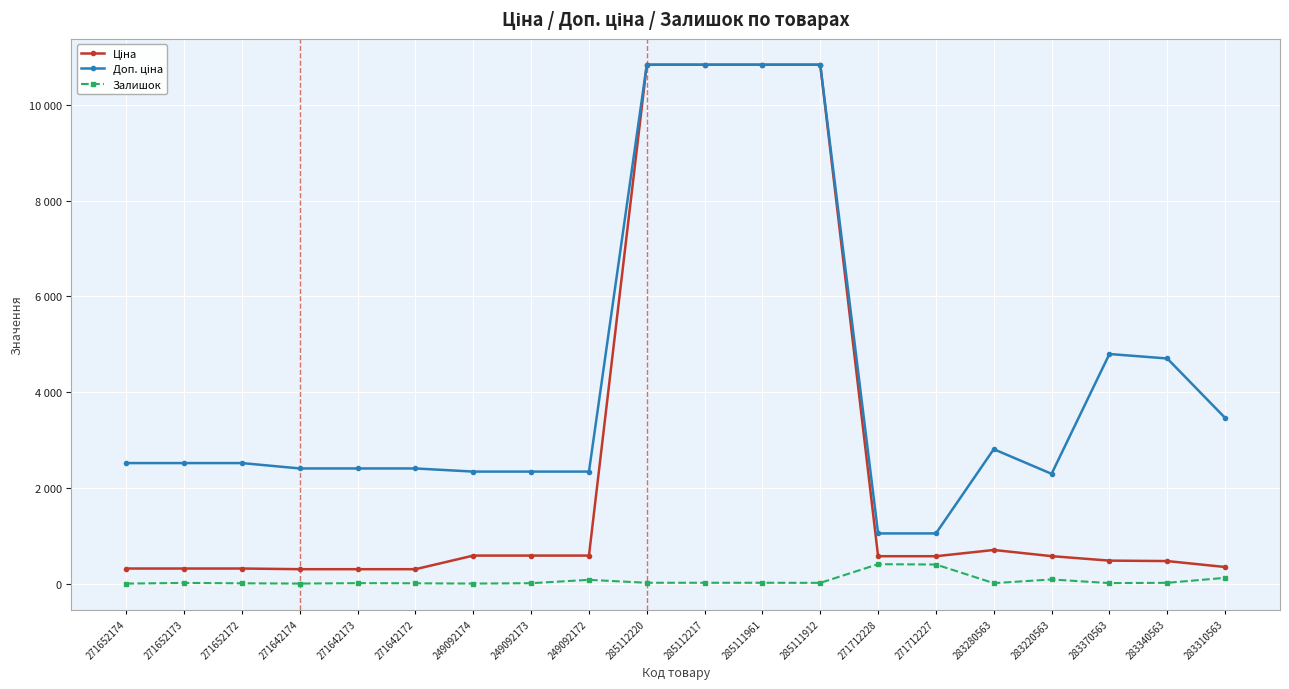

What is the label of the 6th point from the right?

271712227